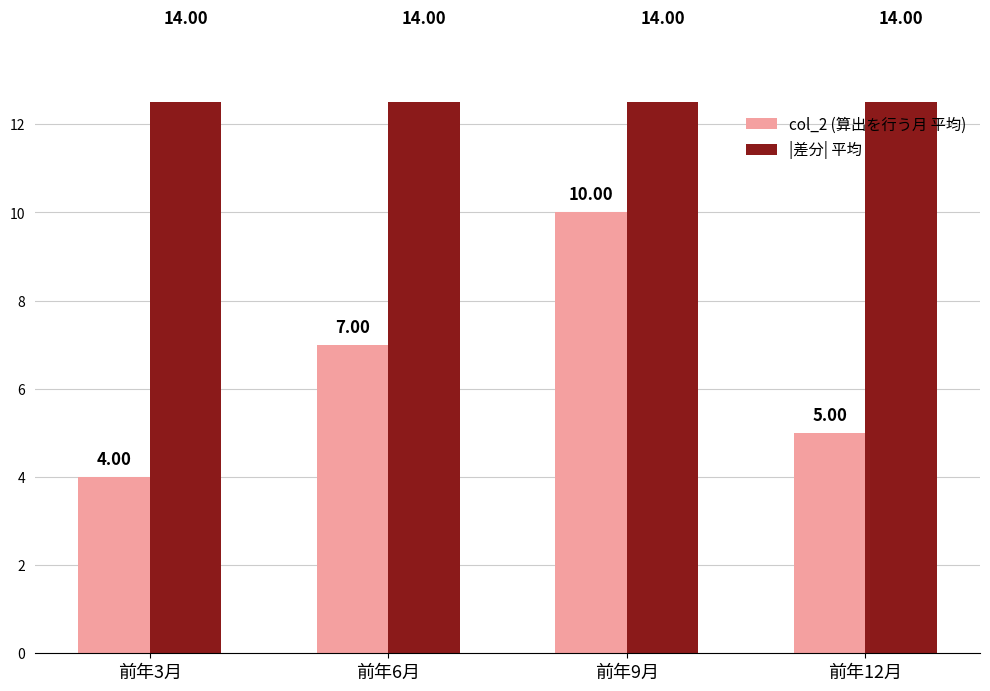

What is the label of the 3rd bar from the left?

前年9月